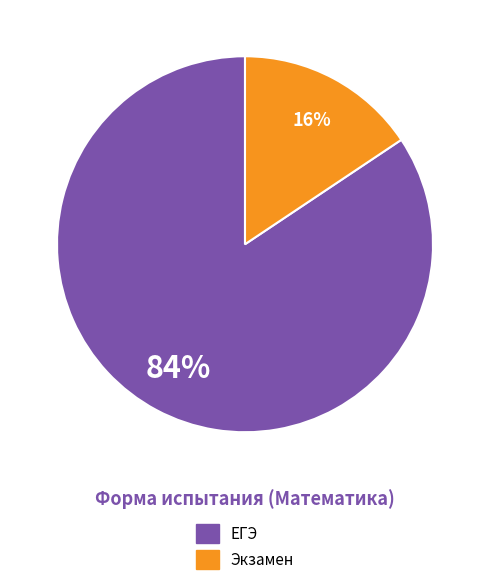

True or false: ЕГЭ accounts for 92% of the total.

False